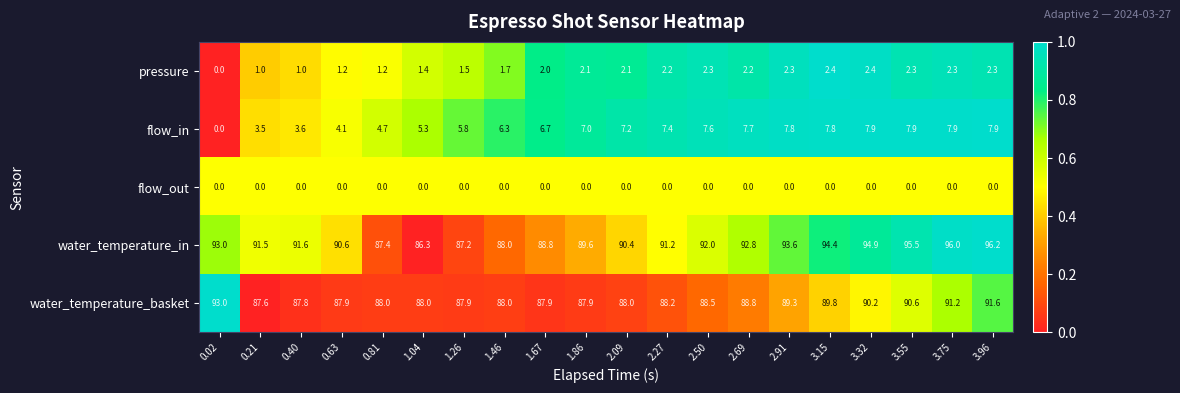

Which series has the widest spread of values?

water_temperature_in